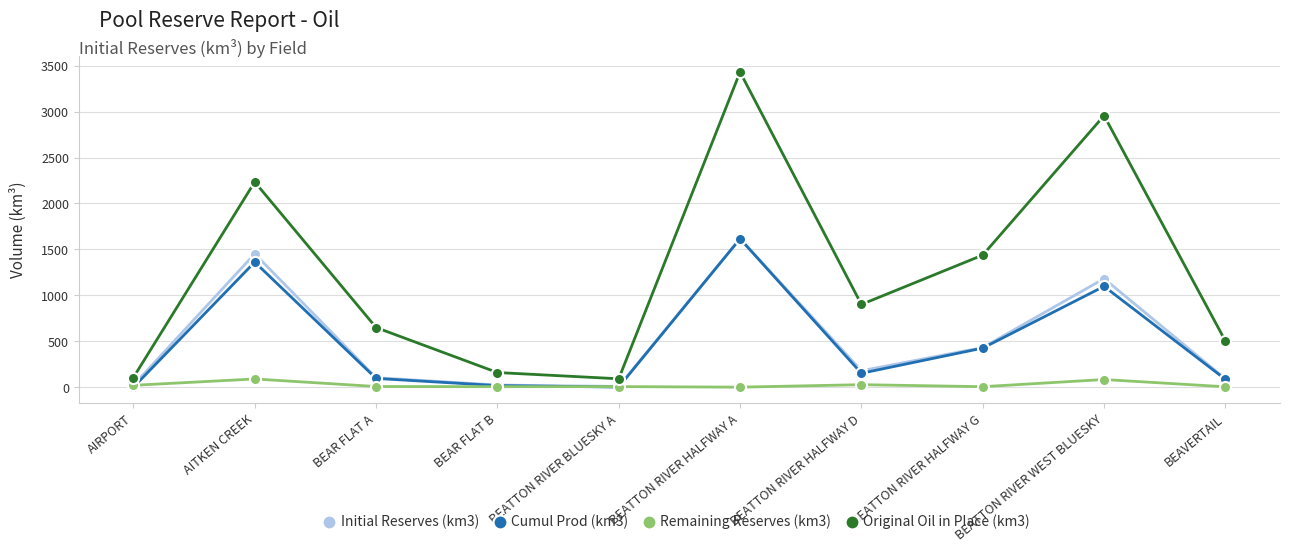

What is the sum of the Original Oil in Place (km3) values at BEATTON RIVER HALFWAY D and BEAR FLAT B?

1061